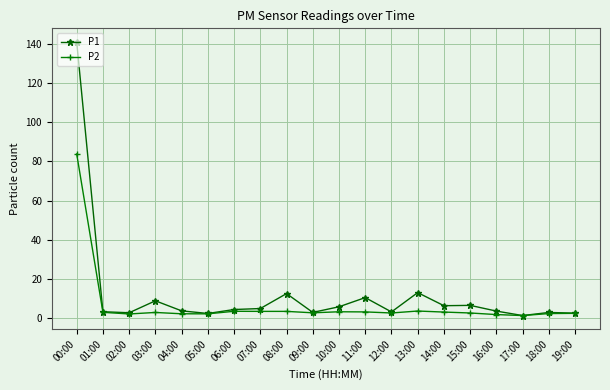

Where does the P1 series first go above 4?

00:00